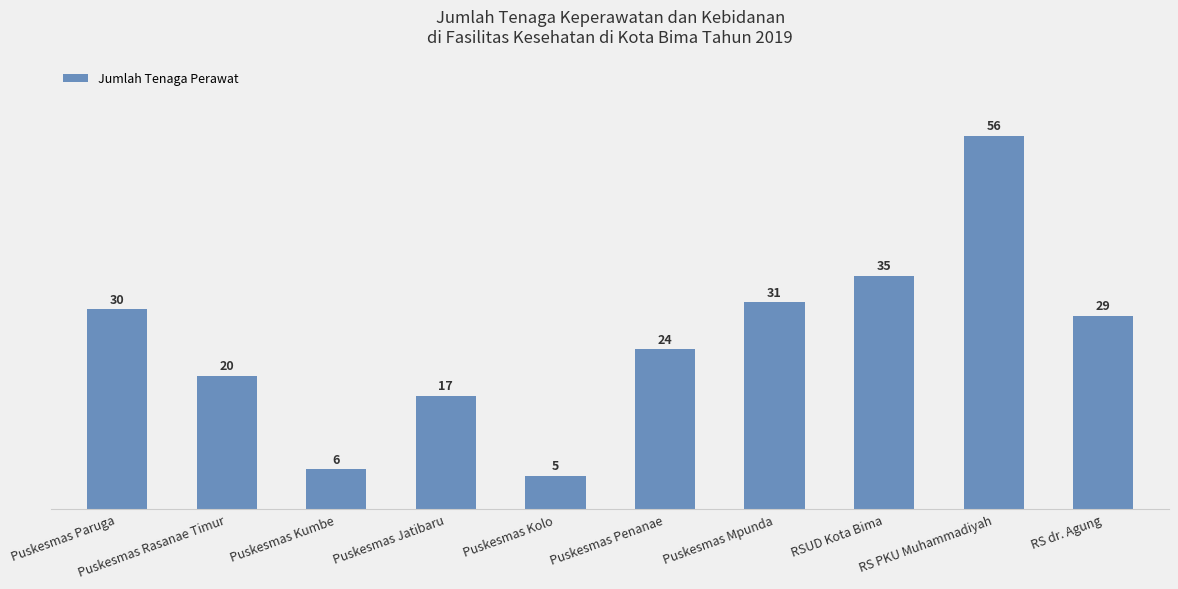

What is the difference between the values at Puskesmas Rasanae Timur and Puskesmas Penanae?

4